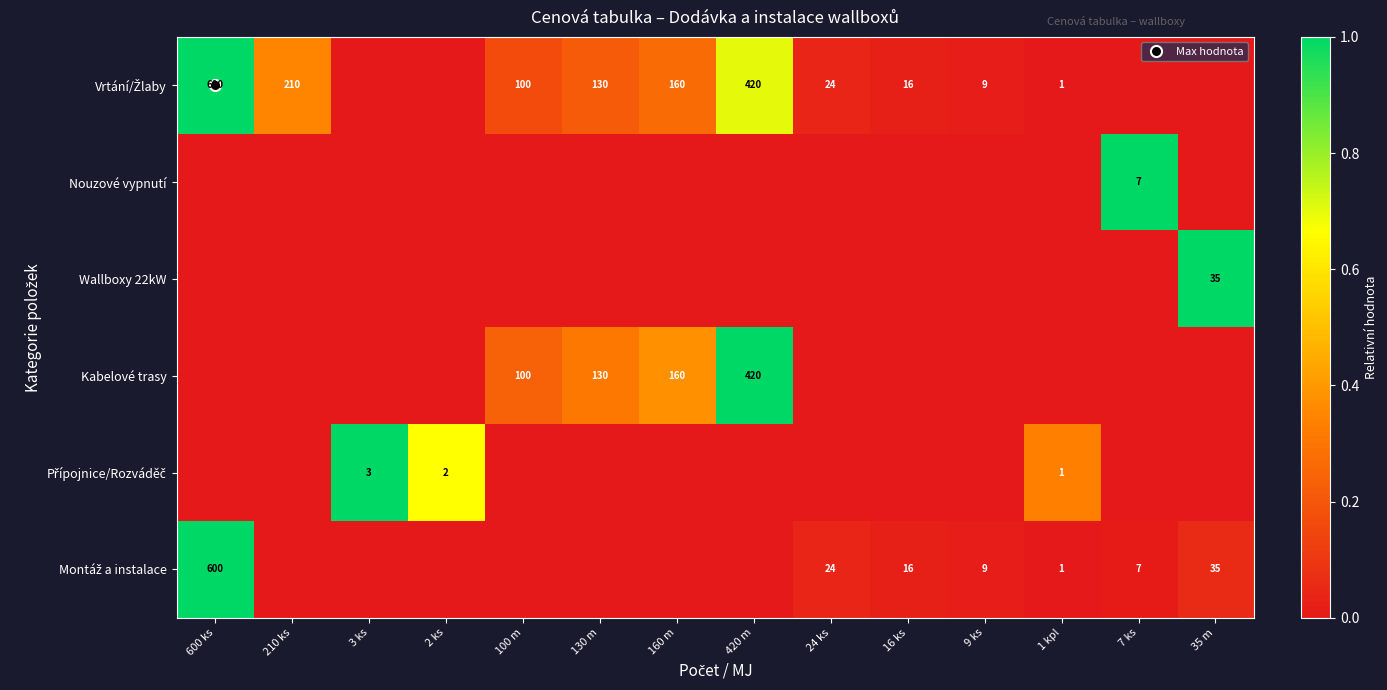

Count the number of data series in this chart.

6